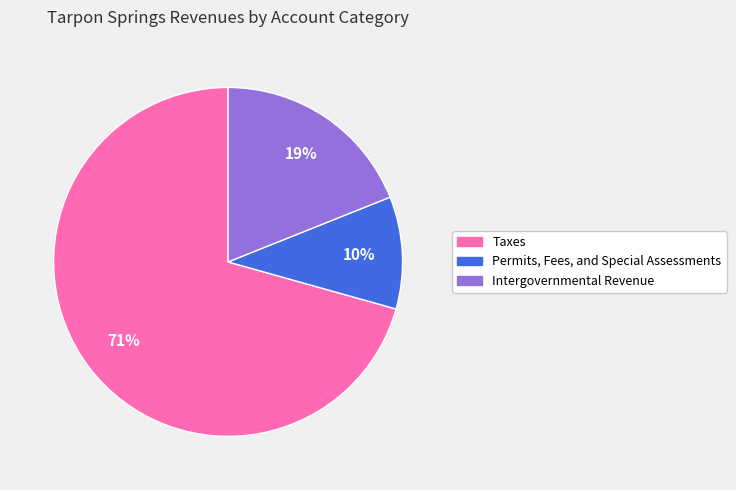

Which category accounts for the majority?

Taxes